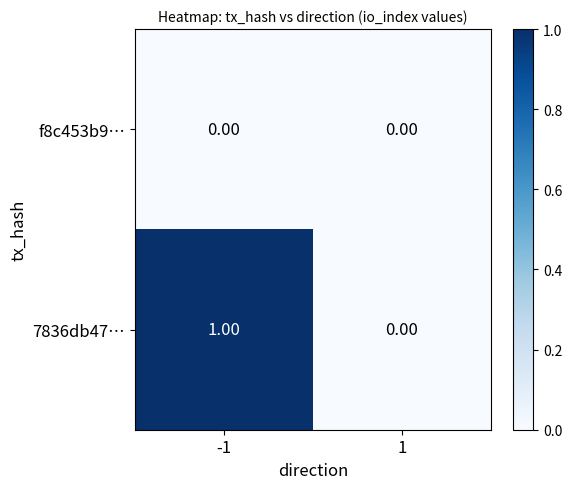

Which series has the largest total across all categories?

7836db47…